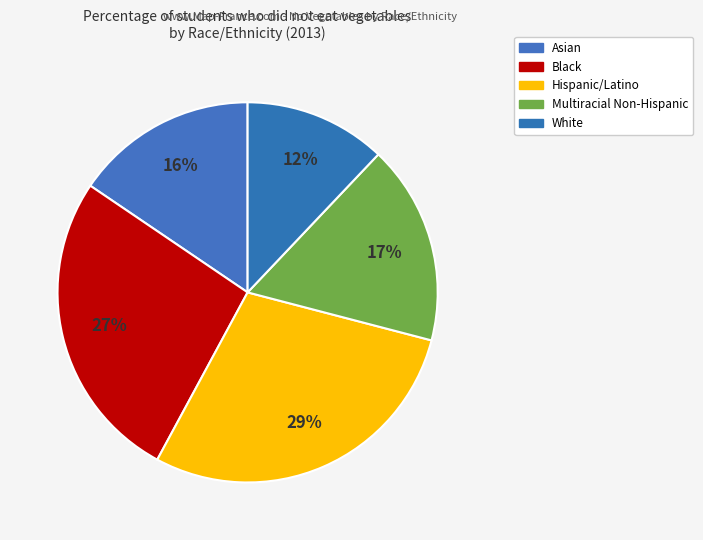

How many slices are in this pie chart?

5